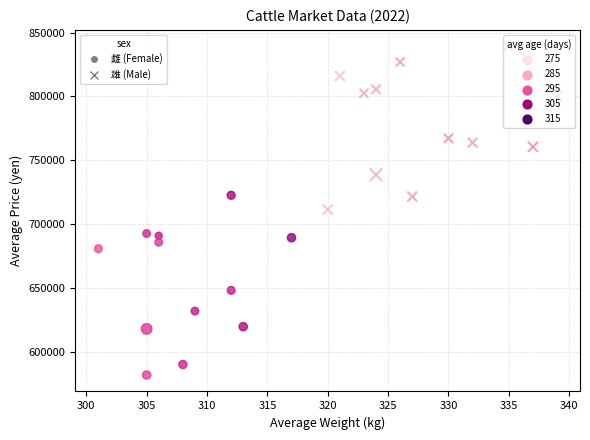

Which series reaches the maximum Y coordinate?

雄 (Male)